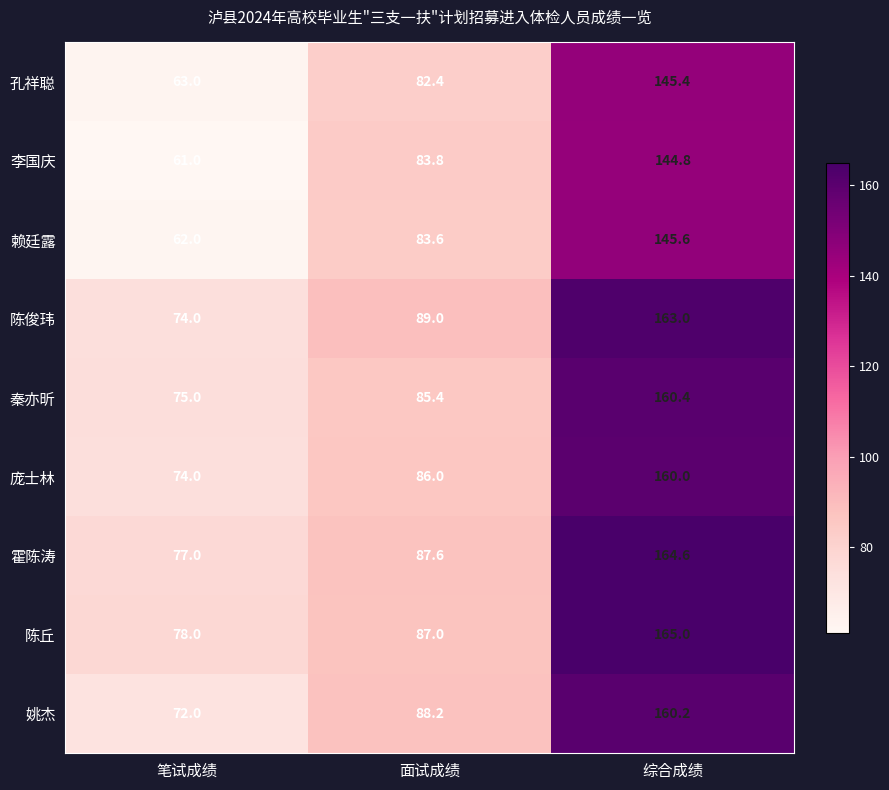

Is it true that 赖廷露 equals 89.9 at 笔试成绩?

False